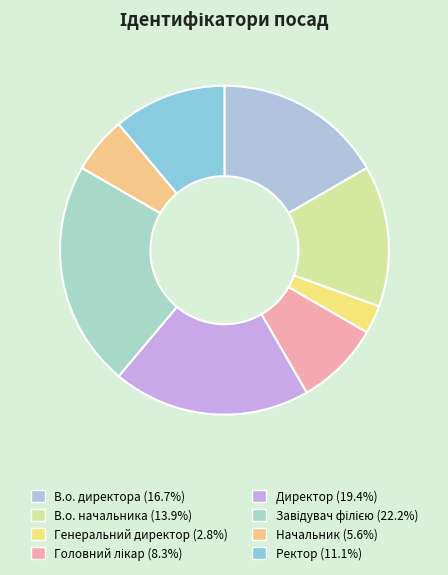

How many segments does this pie chart have?

8